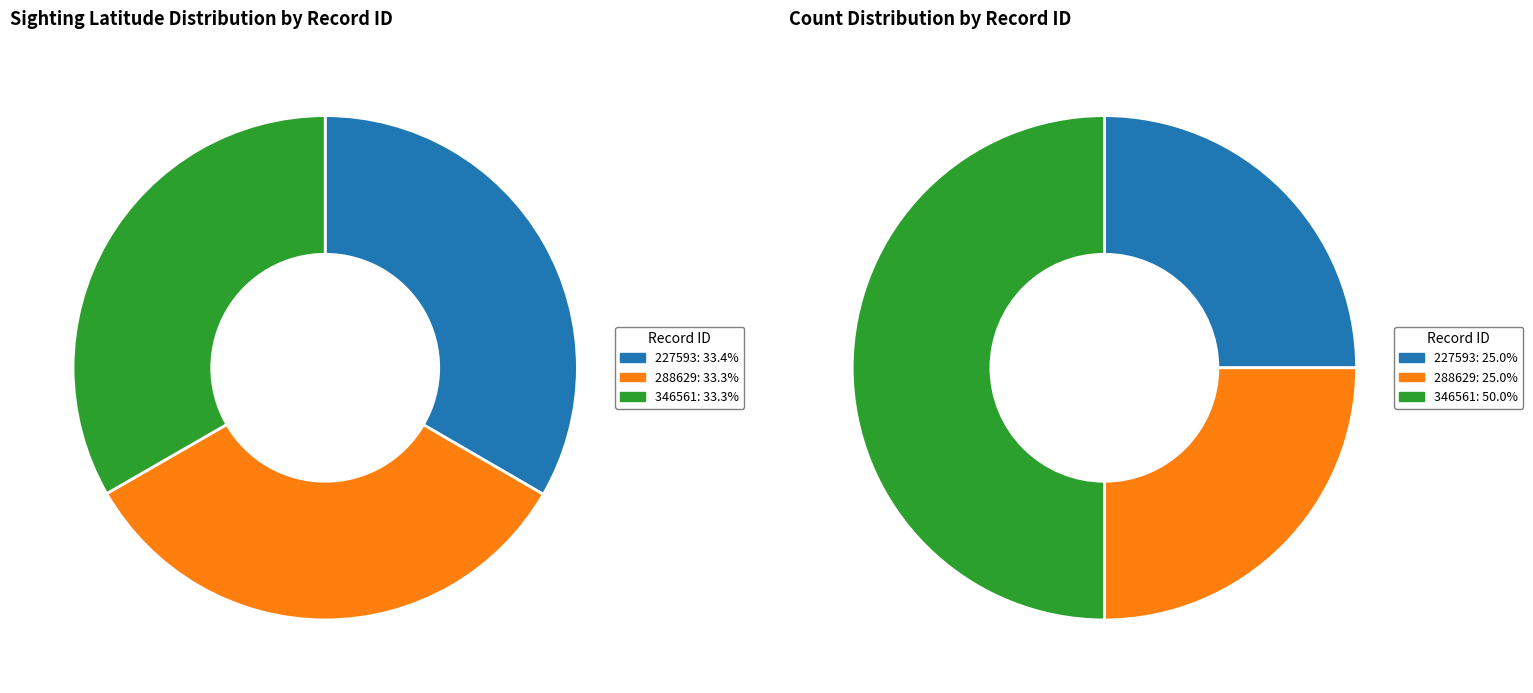

True or false: 227593 accounts for 22% of the total.

False